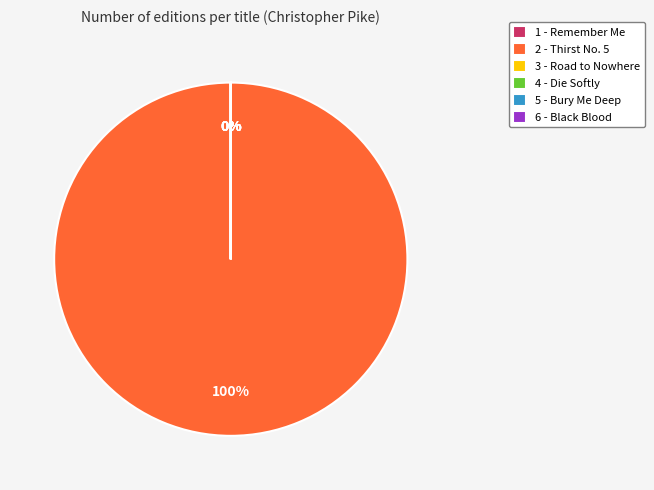

True or false: 4 - Die Softly accounts for 10% of the total.

False